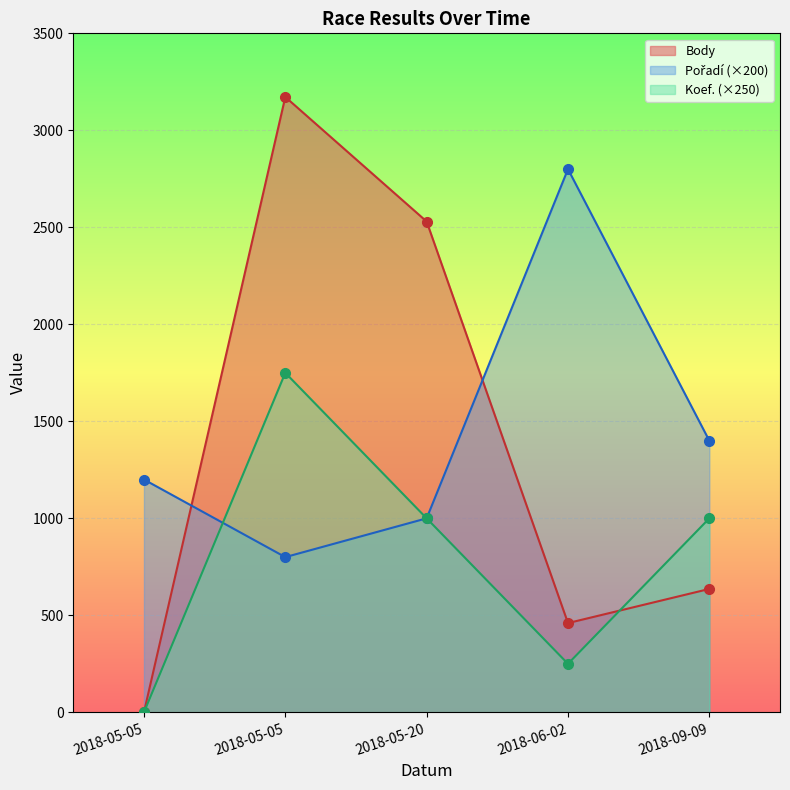

Rank the series by their maximum value, from lowest to highest.

Koef., Pořadí, Body